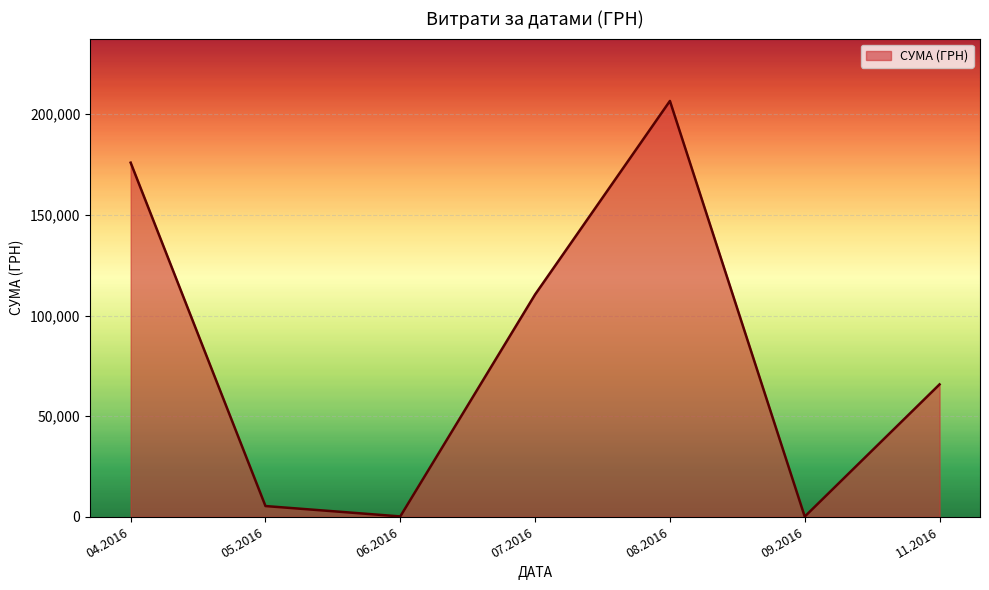

What is the change in value from 05.2016 to 07.2016?

+105139.3